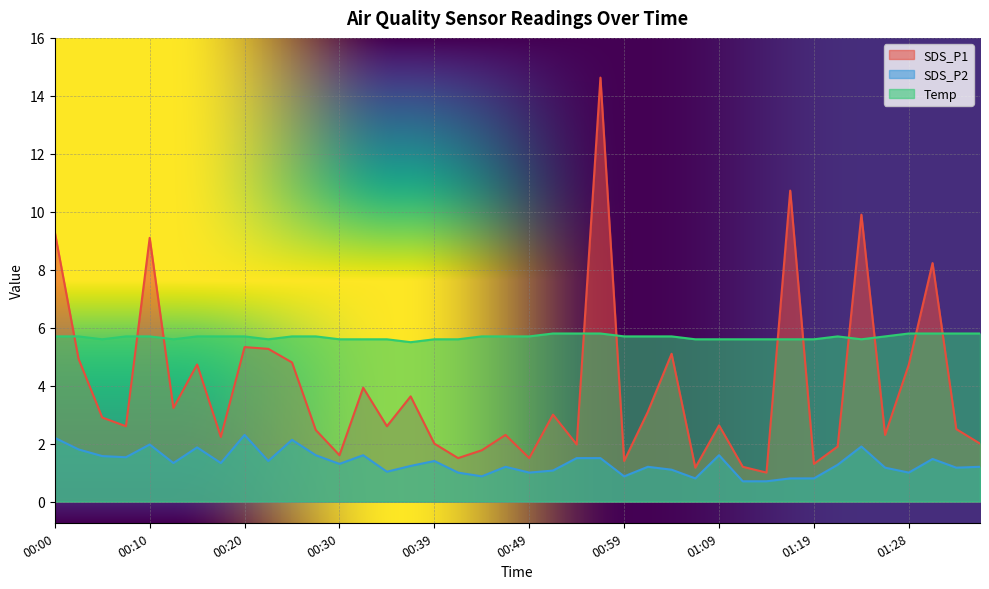

True or false: SDS_P1 and Temp cross at least once.

True